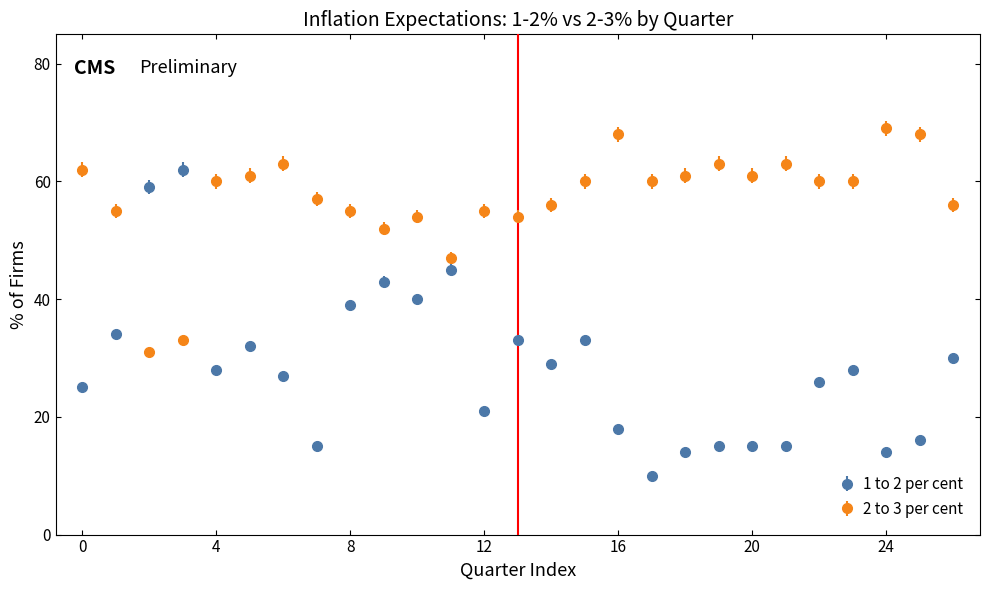

Which series has the widest spread of values?

1 to 2 per cent